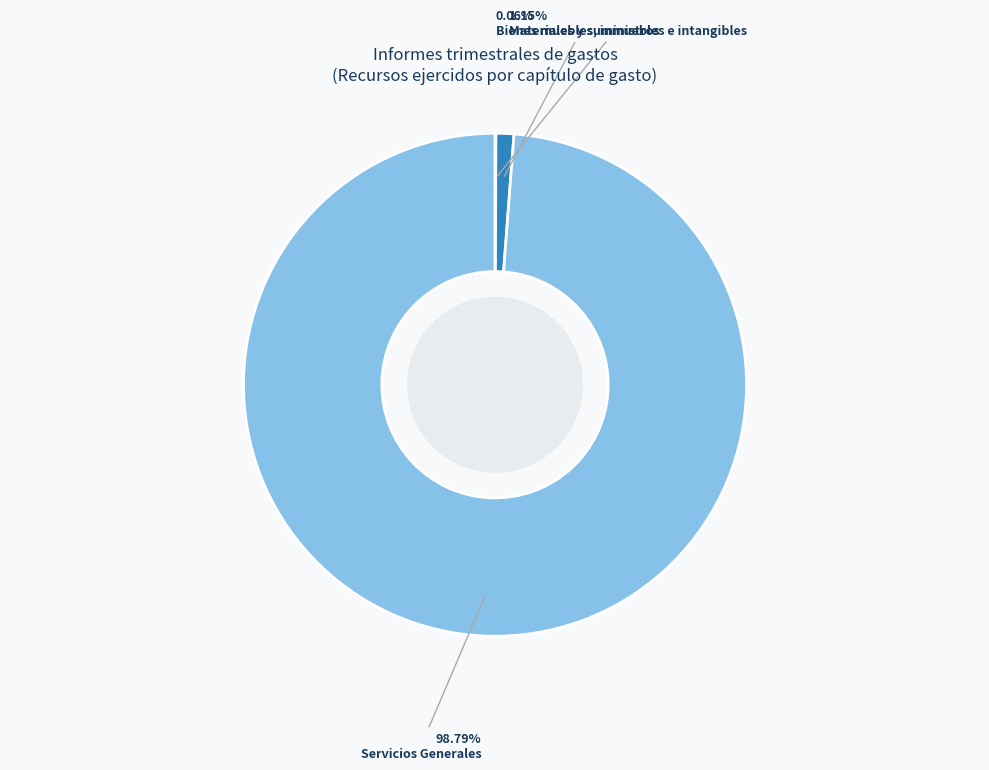

Is there any slice that represents more than half of the pie?

Yes